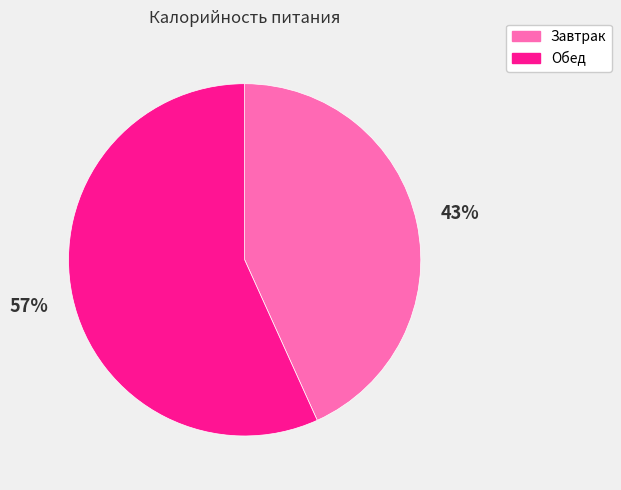

Count the number of slices in the pie.

2